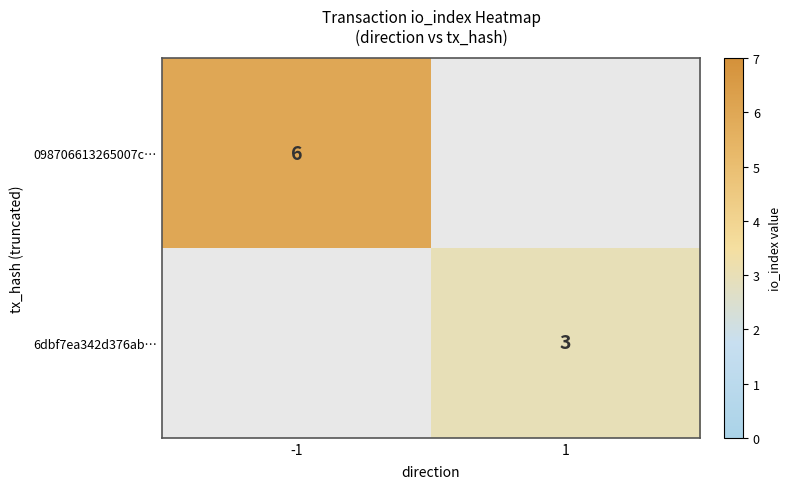

Is the value of 098706613265007c… at -1 greater than the value of 6dbf7ea342d376ab… at 1?

Yes